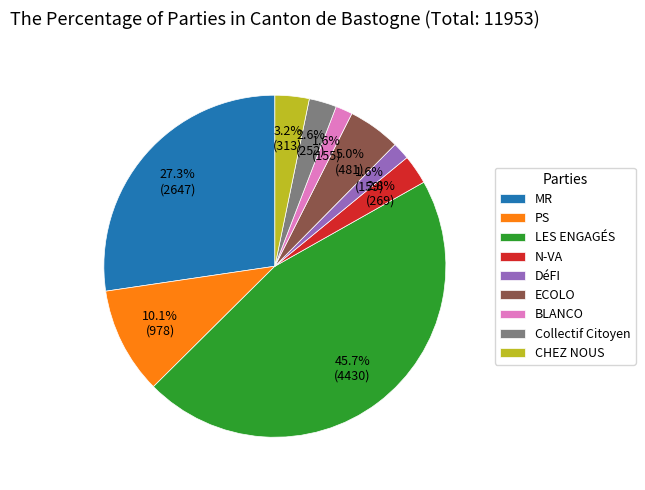

How many slices are in this pie chart?

9